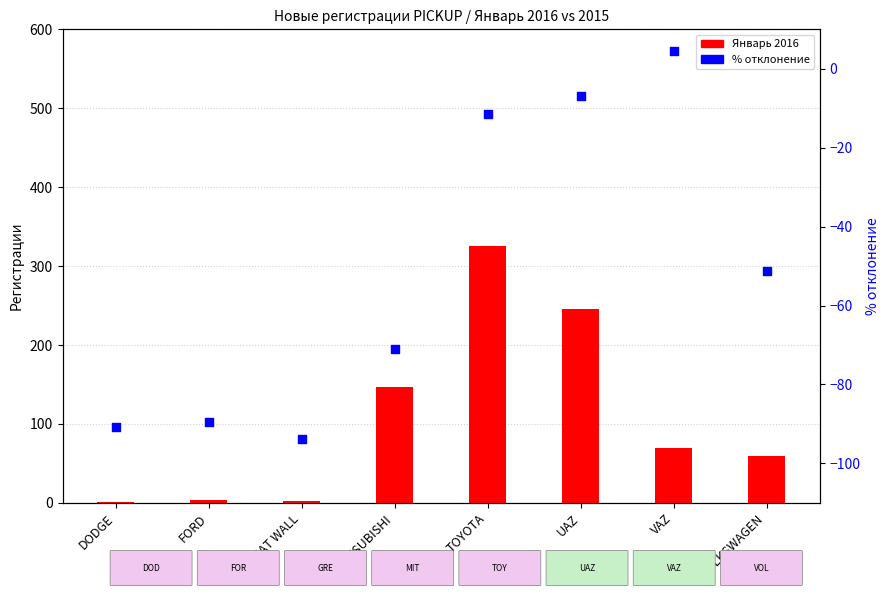

Which series reaches the minimum Y coordinate?

% отклонение 2016–2015